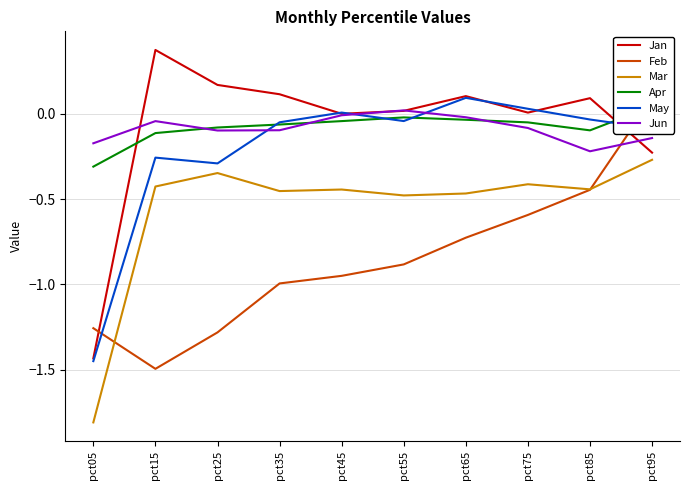

At which label does Jan reach its minimum?

pct05